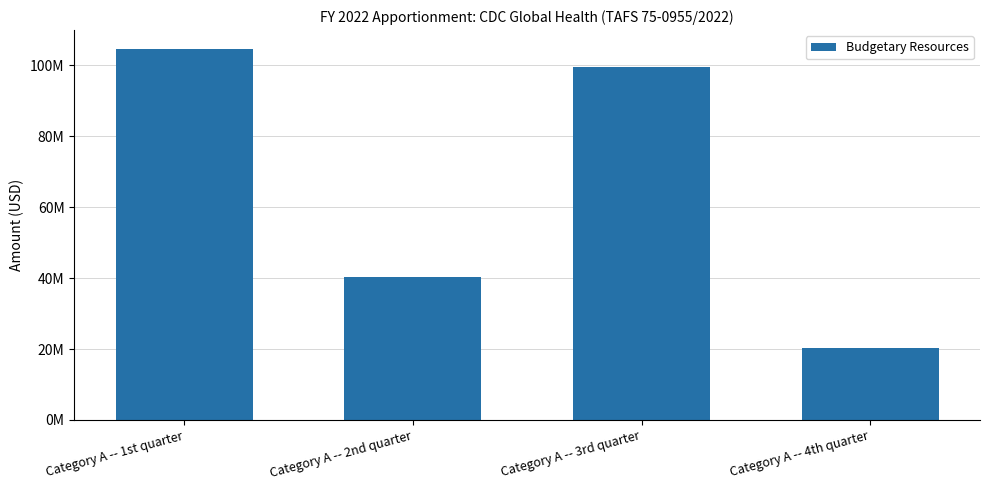

What is the difference between the second highest and second lowest values?

59213445